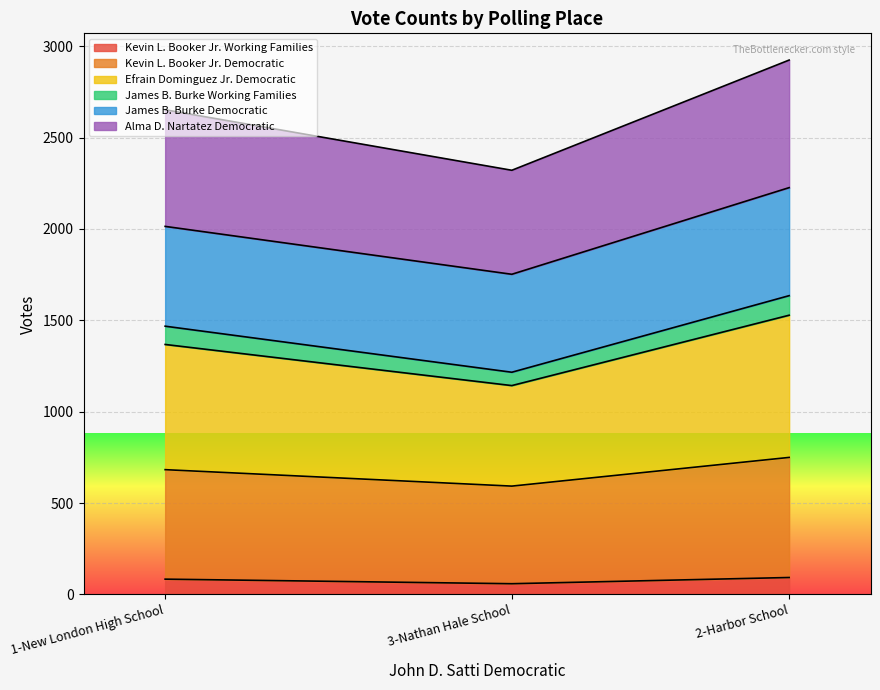

What is the total value across all series at 2-Harbor School?

2924